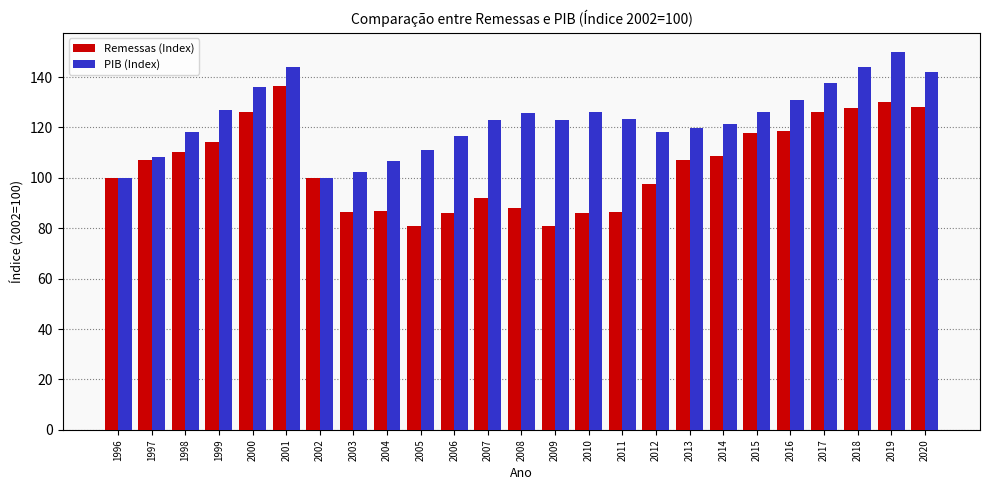

What is the spread (max minus min) of values at 2017?

11.3